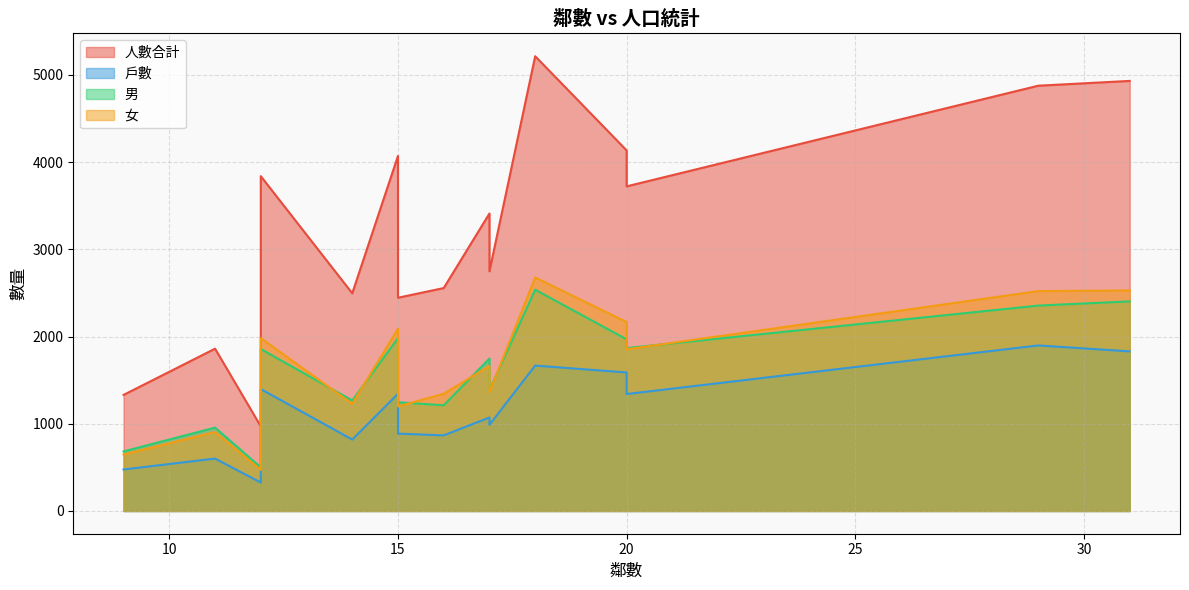

At how many categories does at least one series exceed 2140?

12